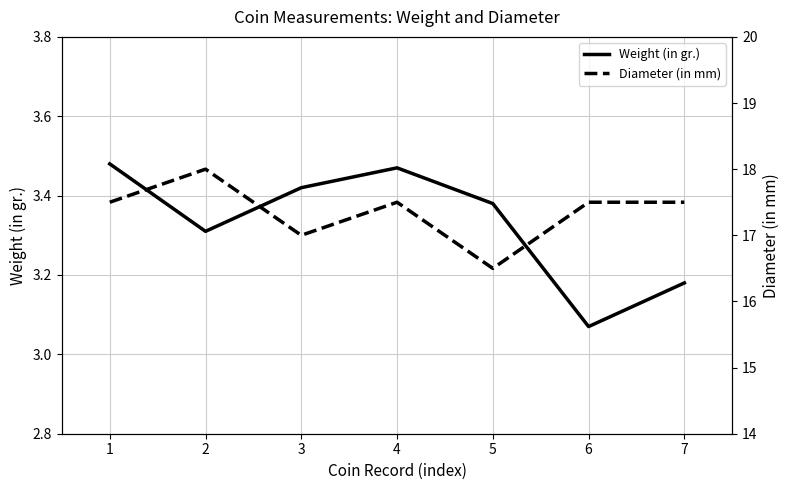

True or false: Diameter (in mm) and Weight (in gr.) cross at least once.

False